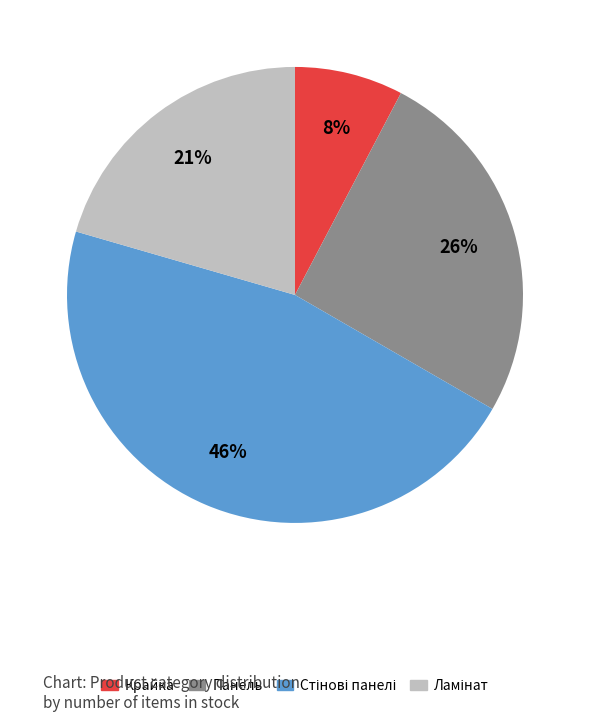

Count the number of slices in the pie.

4